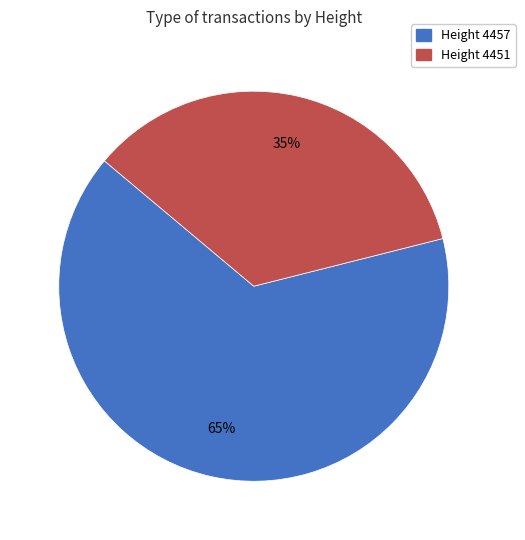

To the nearest percent, what is the difference between the largest and smallest slice percentages?

30%